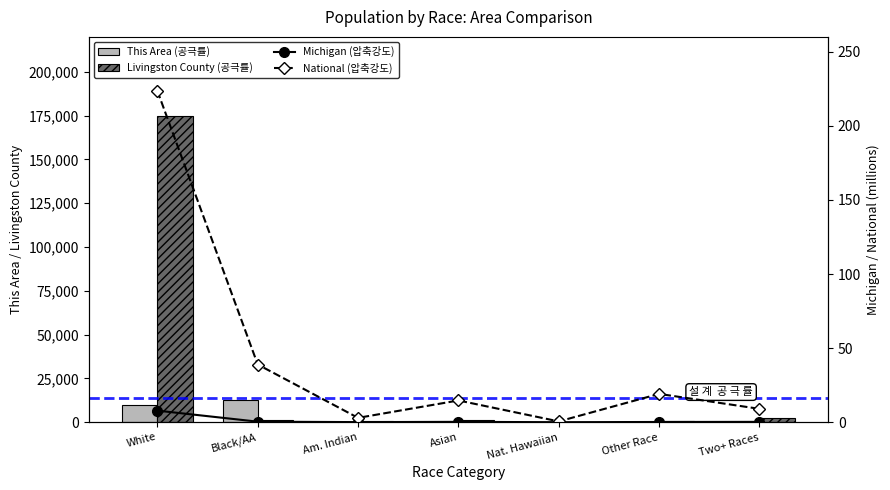

How many categories are shown in the chart?

7